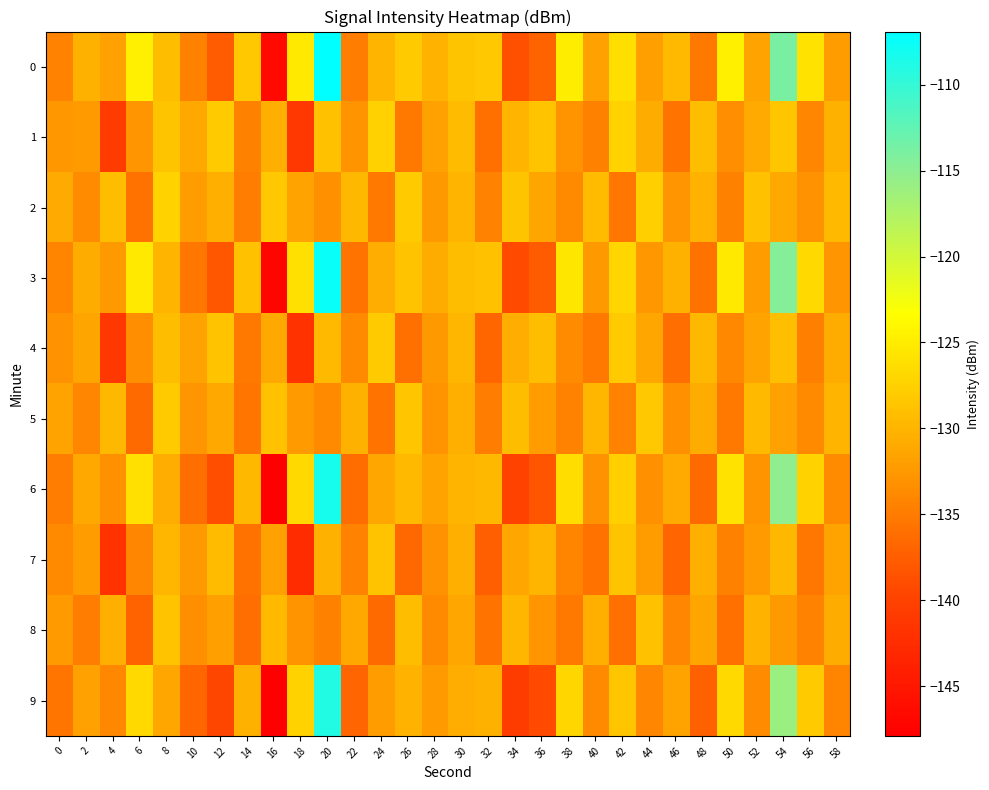

Reading right to left, list all the values displayed in this chart.

0: 58=-132.2	56=-126.0	54=-113.9	52=-131.6	50=-124.5	48=-135.1	46=-129.6	44=-132.0	42=-126.3	40=-131.8	38=-124.9	36=-137.0	34=-138.7	32=-128.3	30=-128.7	28=-130.1	26=-128.0	24=-130.1	22=-134.9	20=-106.9	18=-125.2	16=-146.7	14=-128.3	12=-137.7	10=-134.6	8=-129.2	6=-124.8	4=-131.8	2=-130.3	0=-134.4
1: 58=-130.3	56=-134.1	54=-128.5	52=-131.0	50=-133.4	48=-129.2	46=-135.6	44=-130.8	42=-127.3	40=-134.5	38=-132.9	36=-128.7	34=-130.1	32=-136.0	30=-129.4	28=-131.8	26=-135.2	24=-127.5	22=-133.0	20=-129.0	18=-141.2	16=-130.6	14=-134.5	12=-128.1	10=-131.2	8=-128.7	6=-132.8	4=-140.7	2=-132.3	0=-132.6
2: 58=-129.6	56=-133.1	54=-131.2	52=-128.9	50=-134.6	48=-130.2	46=-132.7	44=-127.7	42=-135.4	40=-129.4	38=-133.8	36=-131.5	34=-128.6	32=-134.3	30=-130.0	28=-132.4	26=-127.9	24=-135.1	22=-129.8	20=-133.2	18=-131.7	16=-128.3	14=-134.9	12=-130.6	10=-132.1	8=-127.4	6=-135.8	4=-129.2	2=-133.5	0=-131.0
3: 58=-132.8	56=-126.6	54=-114.5	52=-132.2	50=-125.2	48=-135.8	46=-130.3	44=-132.6	42=-127.0	40=-132.4	38=-125.6	36=-137.7	34=-139.2	32=-129.0	30=-129.3	28=-130.9	26=-128.8	24=-130.7	22=-135.6	20=-107.5	18=-126.0	16=-147.2	14=-129.0	12=-138.1	10=-135.4	8=-130.1	6=-125.3	4=-132.5	2=-130.8	0=-134.2
4: 58=-130.9	56=-134.7	54=-129.1	52=-131.6	50=-133.9	48=-129.8	46=-136.2	44=-131.4	42=-127.9	40=-135.1	38=-133.5	36=-129.3	34=-130.7	32=-136.7	30=-129.9	28=-132.4	26=-135.9	24=-128.1	22=-133.7	20=-129.6	18=-141.9	16=-131.1	14=-135.1	12=-128.7	10=-131.7	8=-129.2	6=-133.4	4=-141.2	2=-131.5	0=-133.1
5: 58=-130.1	56=-133.7	54=-131.8	52=-129.5	50=-135.2	48=-130.8	46=-133.3	44=-128.3	42=-134.3	40=-129.9	38=-134.4	36=-132.1	34=-129.2	32=-134.9	30=-130.6	28=-133.0	26=-128.5	24=-135.7	22=-130.4	20=-133.8	18=-132.3	16=-128.9	14=-135.5	12=-131.2	10=-132.7	8=-128.0	6=-136.4	4=-129.8	2=-134.1	0=-131.6
6: 58=-133.5	56=-127.3	54=-115.2	52=-132.9	50=-125.9	48=-136.5	46=-131.0	44=-133.3	42=-127.7	40=-133.1	38=-126.3	36=-138.4	34=-139.9	32=-129.7	30=-130.0	28=-131.6	26=-129.5	24=-131.4	22=-136.3	20=-108.2	18=-126.7	16=-147.9	14=-129.7	12=-138.8	10=-136.1	8=-130.7	6=-126.0	4=-133.2	2=-131.1	0=-134.8
7: 58=-131.6	56=-135.4	54=-129.8	52=-132.3	50=-134.6	48=-130.5	46=-136.9	44=-132.1	42=-128.6	40=-135.8	38=-134.2	36=-130.0	34=-131.4	32=-137.4	30=-130.6	28=-133.1	26=-136.6	24=-128.8	22=-134.4	20=-130.3	18=-142.6	16=-131.8	14=-135.8	12=-129.4	10=-132.4	8=-129.9	6=-134.1	4=-141.9	2=-132.2	0=-133.8
8: 58=-130.8	56=-134.4	54=-132.5	52=-130.2	50=-135.9	48=-131.5	46=-134.0	44=-129.0	42=-136.0	40=-130.6	38=-135.1	36=-132.8	34=-129.9	32=-135.6	30=-131.3	28=-133.7	26=-129.2	24=-136.4	22=-131.1	20=-134.5	18=-133.0	16=-129.6	14=-136.2	12=-131.9	10=-133.4	8=-128.7	6=-137.1	4=-130.5	2=-134.8	0=-132.3
9: 58=-134.2	56=-128.0	54=-115.9	52=-133.6	50=-126.6	48=-137.2	46=-131.7	44=-134.0	42=-128.4	40=-133.8	38=-127.0	36=-139.1	34=-140.6	32=-130.4	30=-130.7	28=-132.3	26=-130.2	24=-132.1	22=-137.0	20=-108.9	18=-127.4	16=-148.6	14=-130.4	12=-139.5	10=-136.8	8=-131.4	6=-126.7	4=-133.9	2=-131.8	0=-135.5